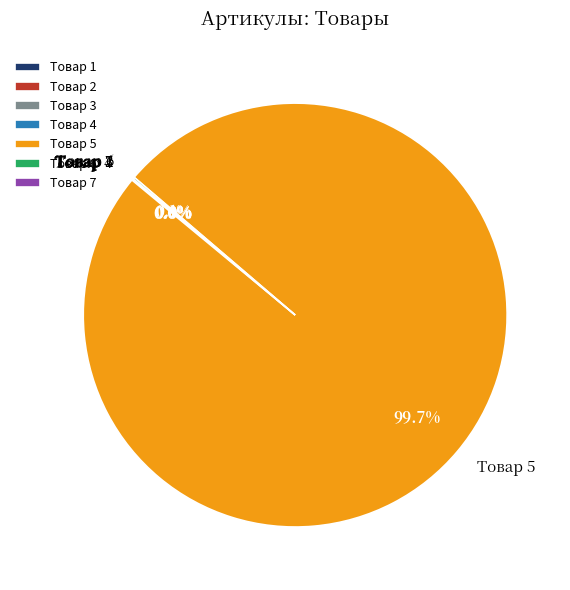

Which slice is the largest?

Товар 5